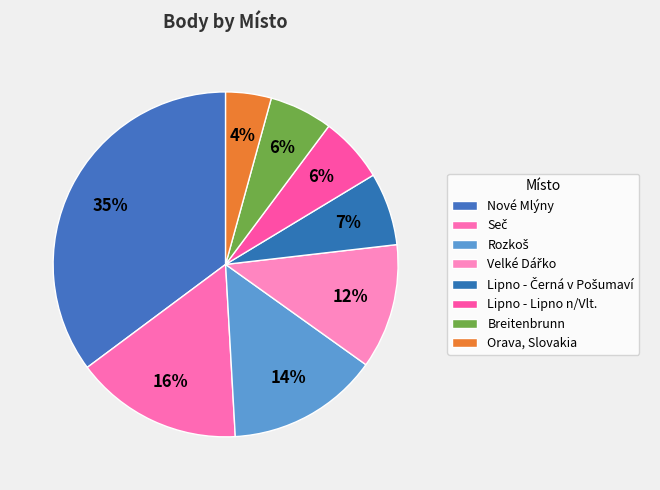

What is the change in value from Lipno - Černá v Pošumaví to Breitenbrunn?

-251